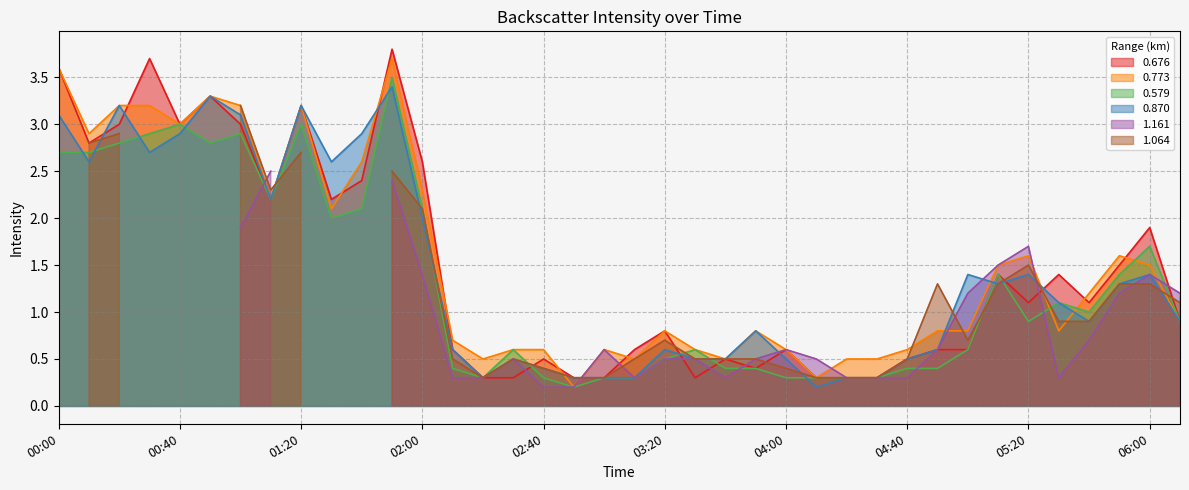

Is it true that 0.773 equals 2.6 at 05:20?

False